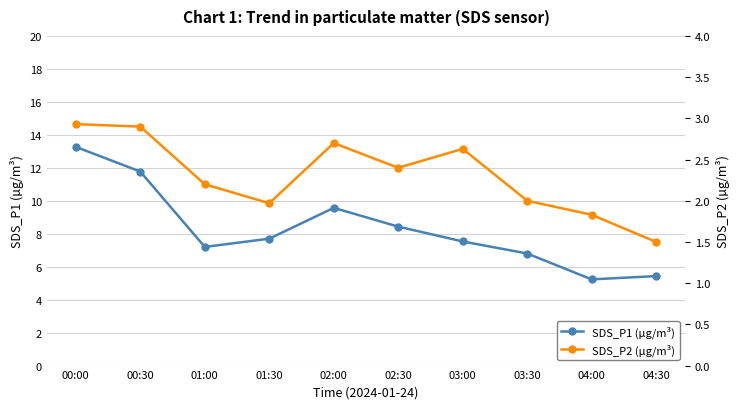

What is the value of the SDS_P1 (µg/m³) point at the 2nd from the left?

11.8